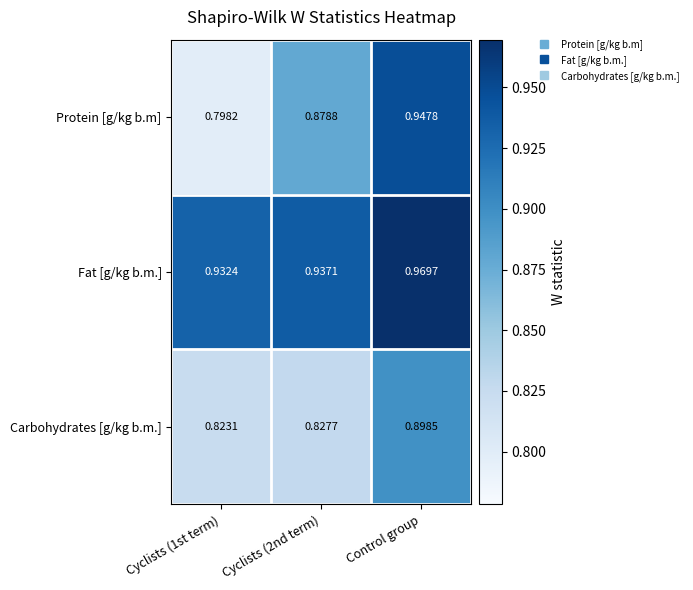

List the series in order of their peak value, highest first.

Fat [g/kg b.m.], Protein [g/kg b.m], Carbohydrates [g/kg b.m.]